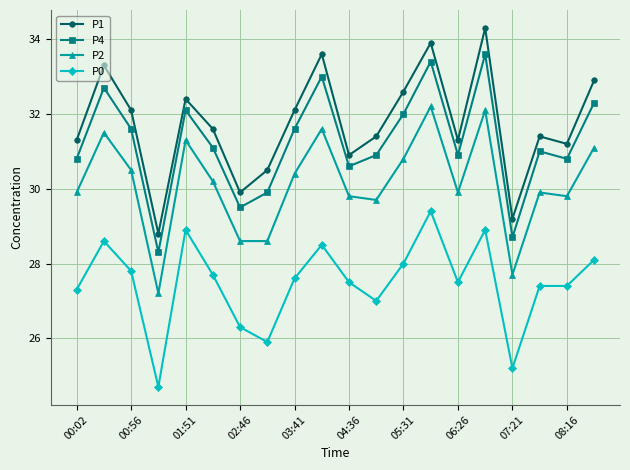

Reading left to right, transcribe all the data shown in this chart.

P1: 31.3	33.3	32.1	28.8	32.4	31.6	29.9	30.5	32.1	33.6	30.9	31.4	32.6	33.9	31.3	34.3	29.2	31.4	31.2	32.9
P4: 30.8	32.7	31.6	28.3	32.1	31.1	29.5	29.9	31.6	33.0	30.6	30.9	32.0	33.4	30.9	33.6	28.7	31.0	30.8	32.3
P2: 29.9	31.5	30.5	27.2	31.3	30.2	28.6	28.6	30.4	31.6	29.8	29.7	30.8	32.2	29.9	32.1	27.7	29.9	29.8	31.1
P0: 27.3	28.6	27.8	24.7	28.9	27.7	26.3	25.9	27.6	28.5	27.5	27.0	28.0	29.4	27.5	28.9	25.2	27.4	27.4	28.1